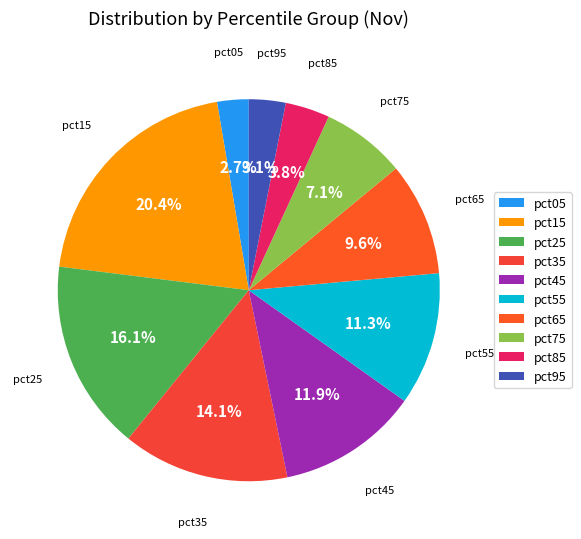

Which has a higher value, pct75 or pct35?

pct35